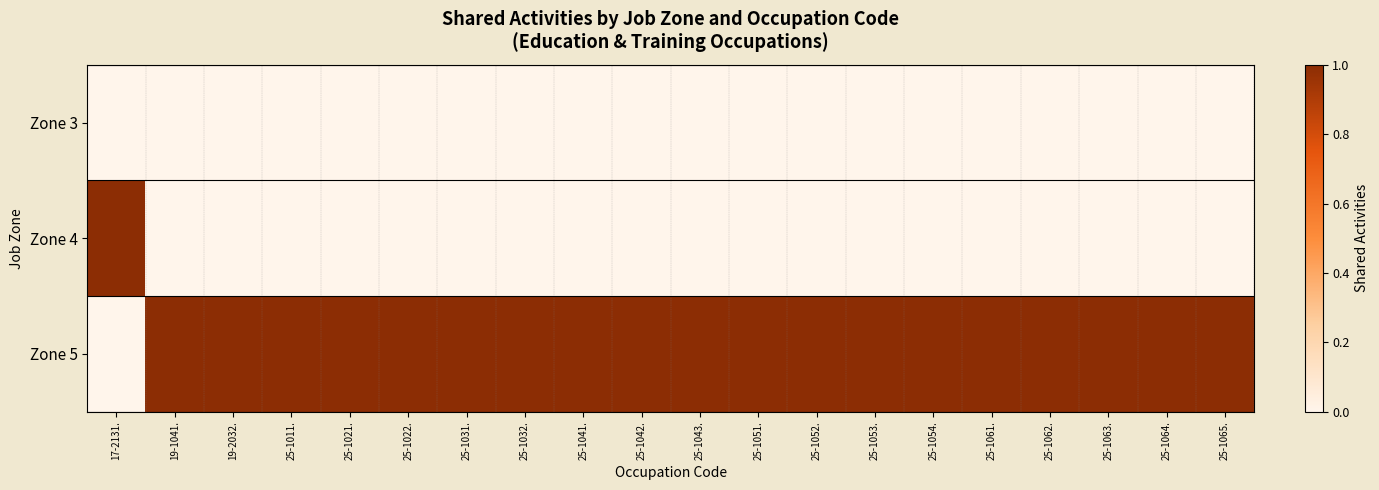

Between 19-1041. and 25-1062., which series saw the biggest shift?

Zone 3